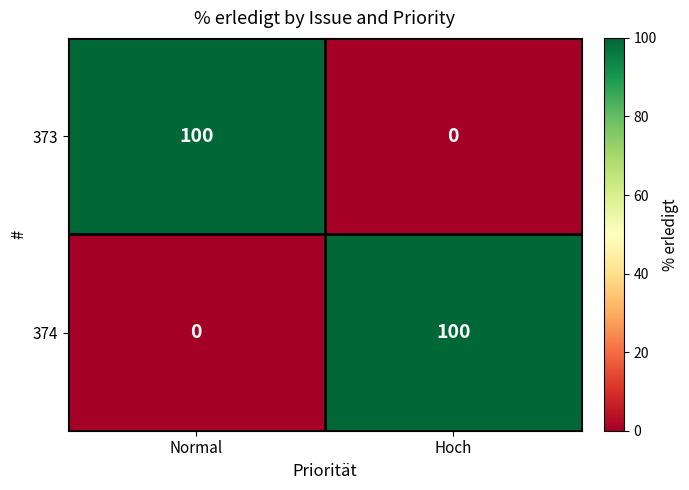

What is the difference between the highest and lowest values at Hoch?

100